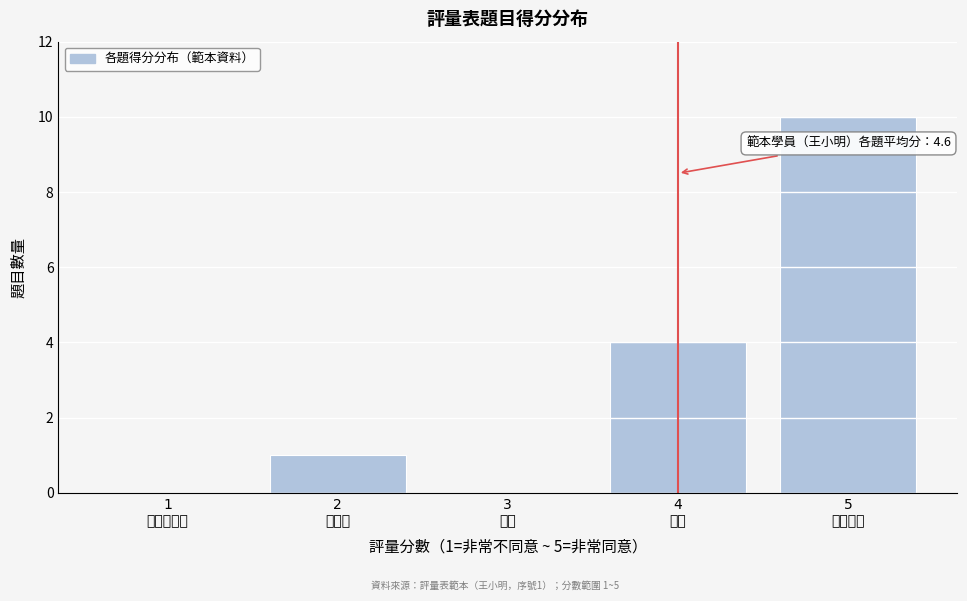

What is the greatest value displayed?

10